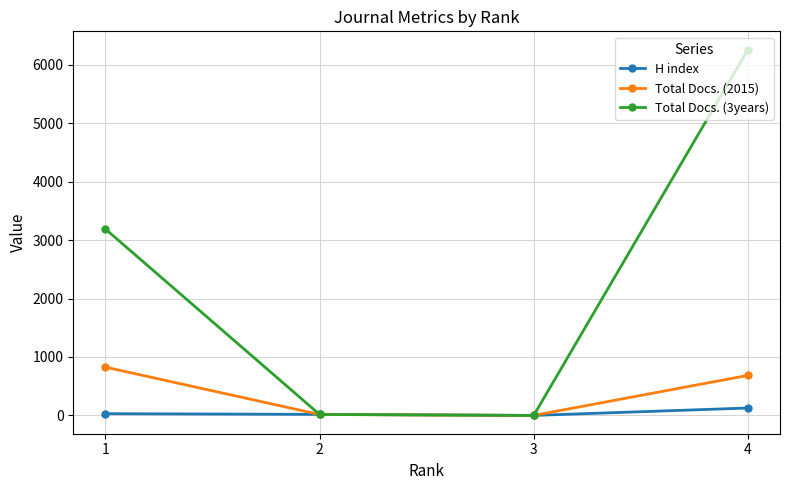

At which label does Total Docs. (3years) reach its peak?

4